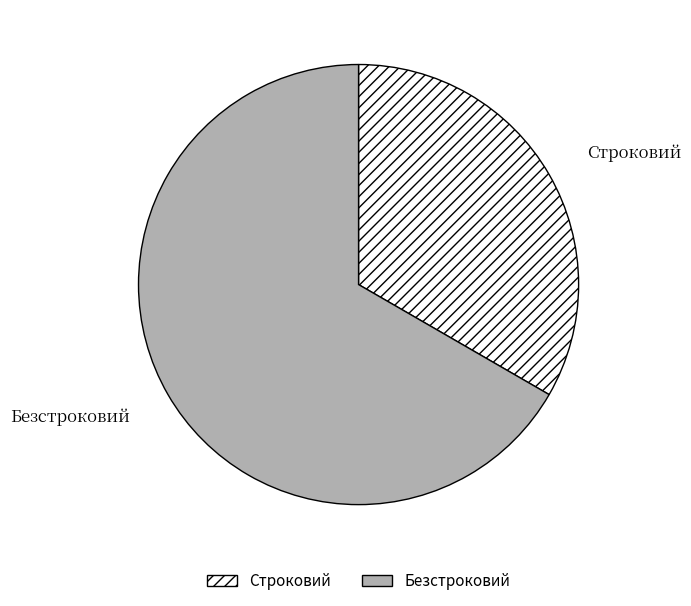

Is the sum of Строковий and Безстроковий greater than half?

Yes